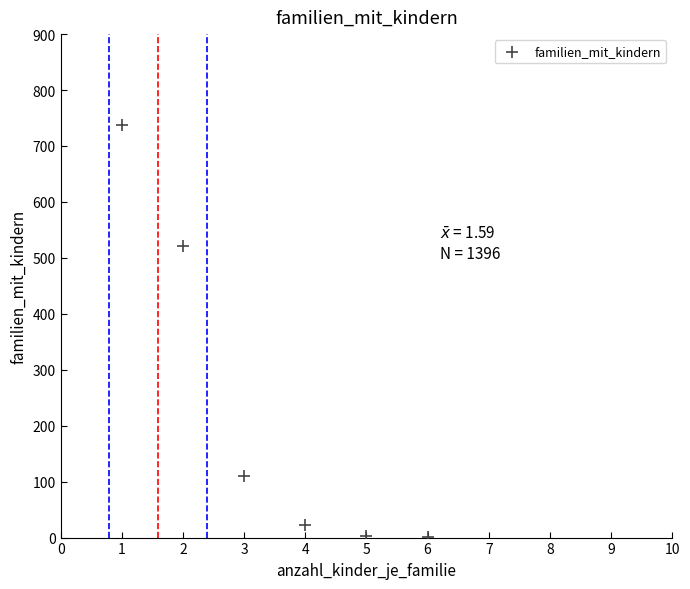

What Y value in the scatter plot is closest to 369?

522